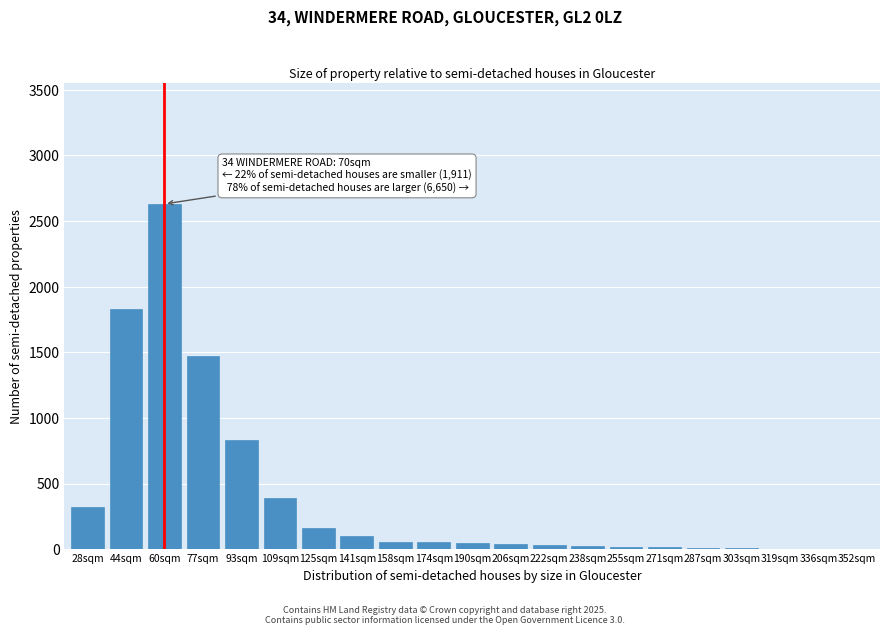

Which has a higher value, 77sqm or 125sqm?

77sqm